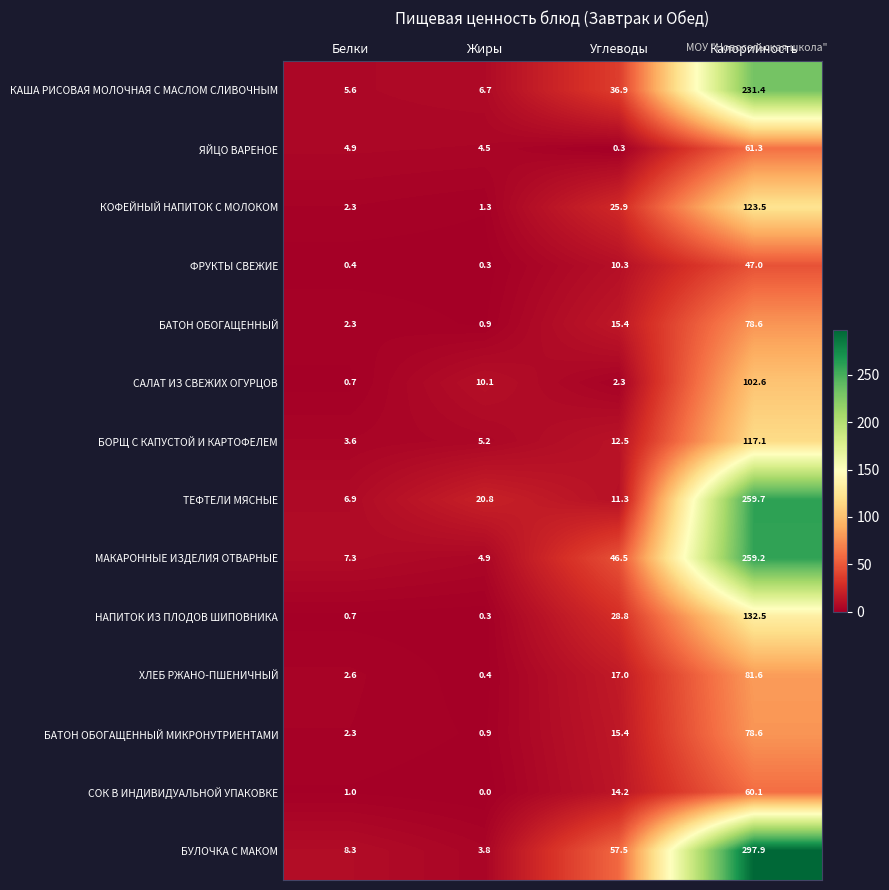

The value of МАКАРОННЫЕ ИЗДЕЛИЯ ОТВАРНЫЕ at Жиры is 4.9. True or false?

True